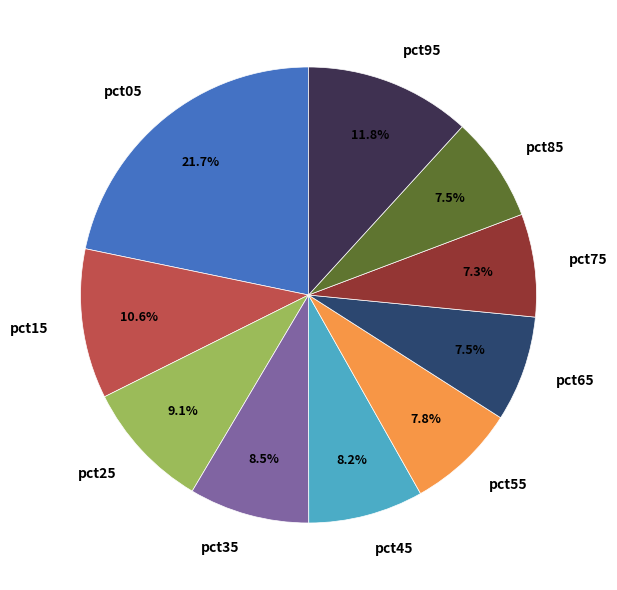

To the nearest percent, what is the combined percentage of pct25 and pct15?

20%